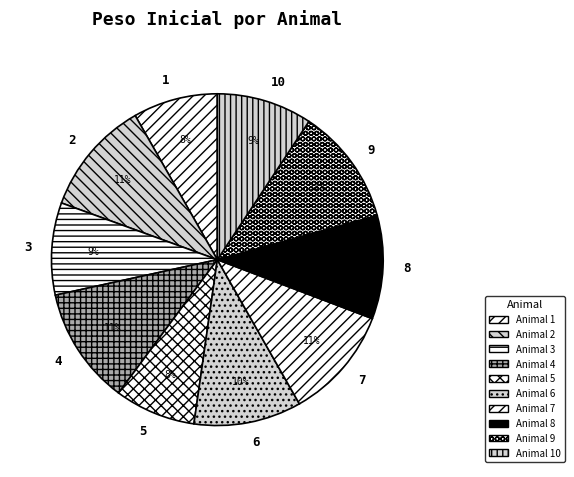

How many slices are in this pie chart?

10